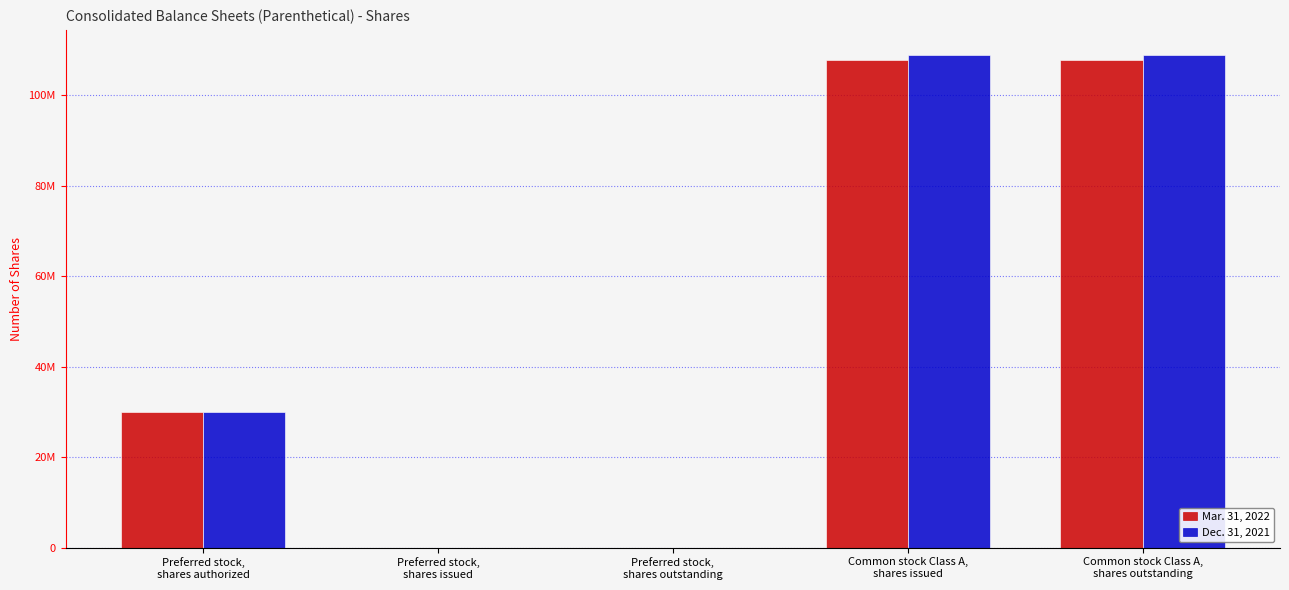

What is the difference between the Mar. 31, 2022 values at Preferred stock,
shares authorized and Common stock Class A,
shares outstanding?

77806000